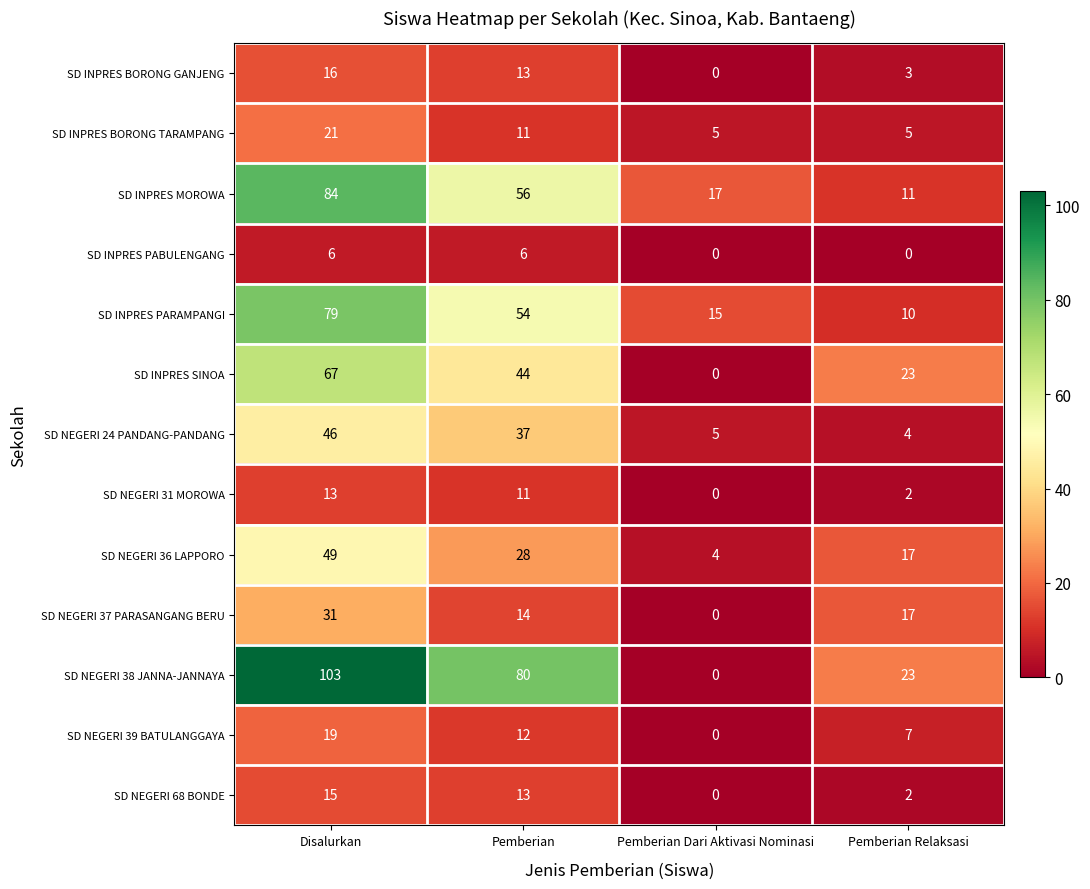

What is the difference between the maximum and second lowest values in the SD INPRES PARAMPANGI series?

64